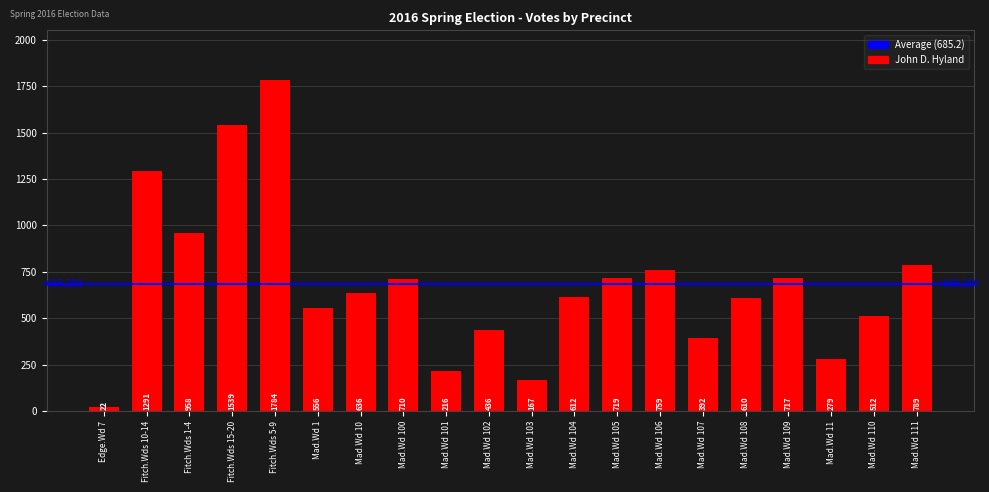

How many categories are shown in the chart?

20